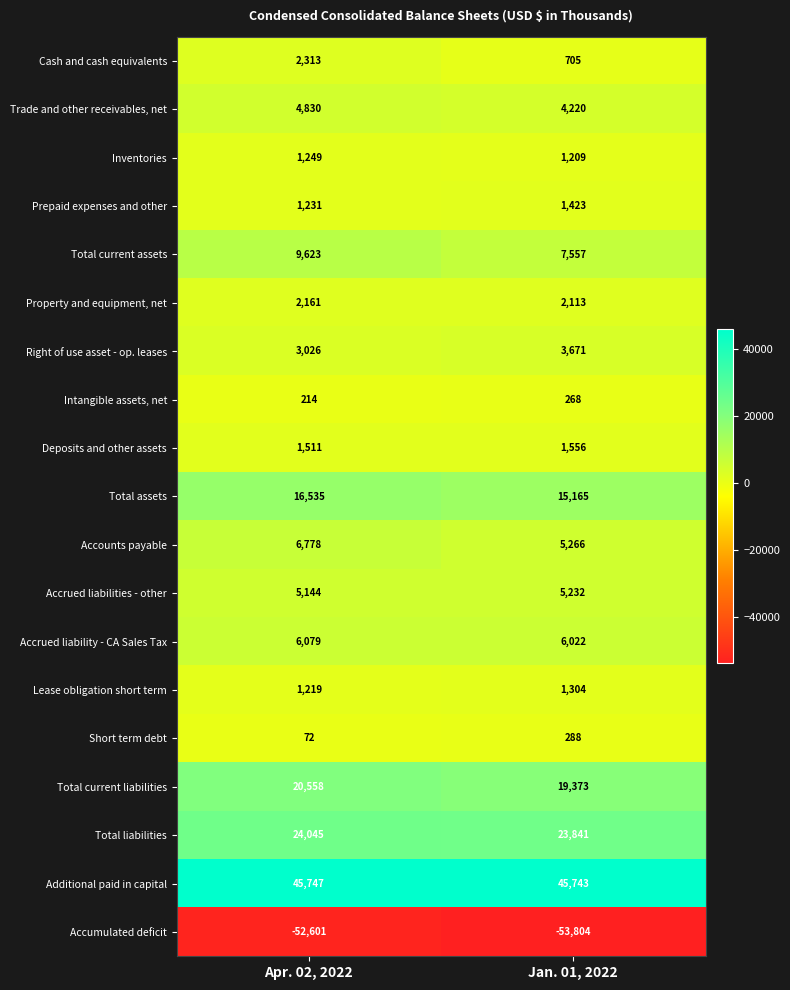

Which series has the largest range (max minus min)?

Total current assets